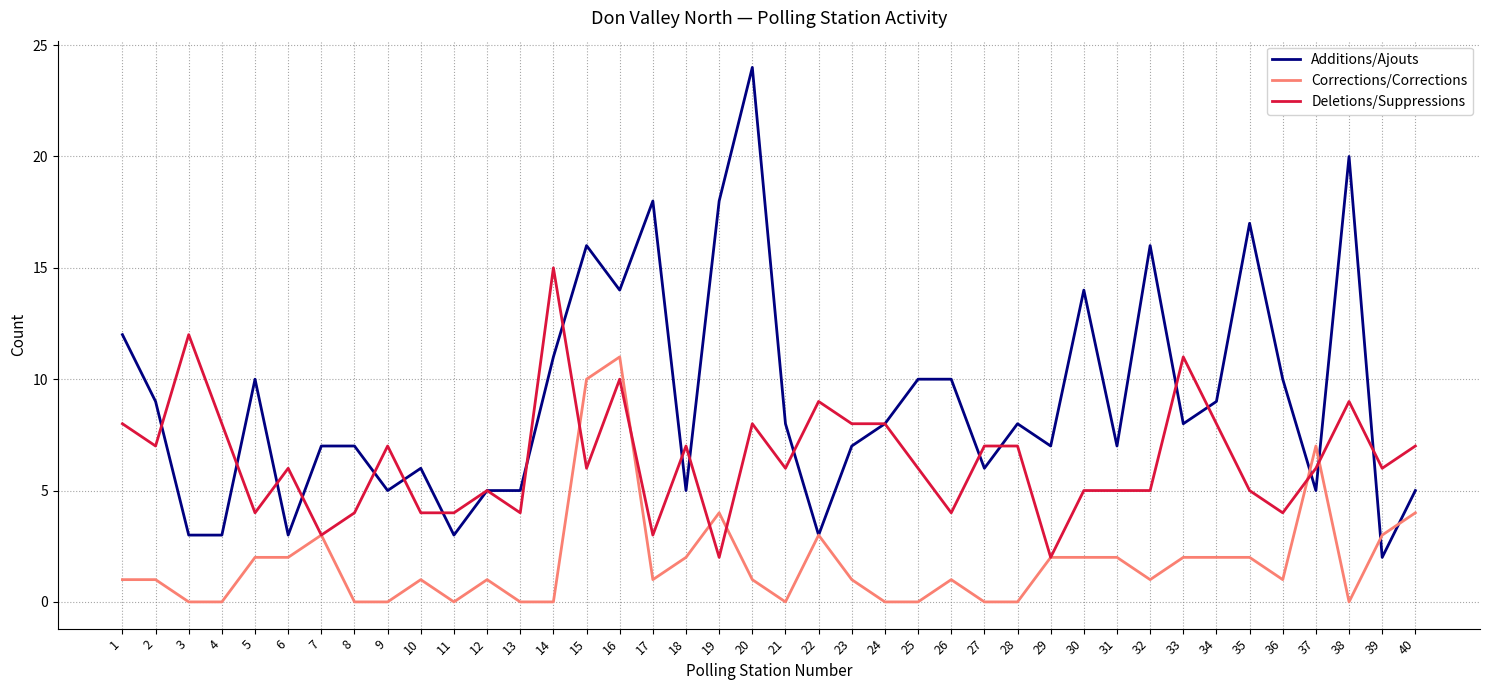

After their last crossing, which series has the higher values: Additions/Ajouts or Corrections/Corrections?

Additions/Ajouts